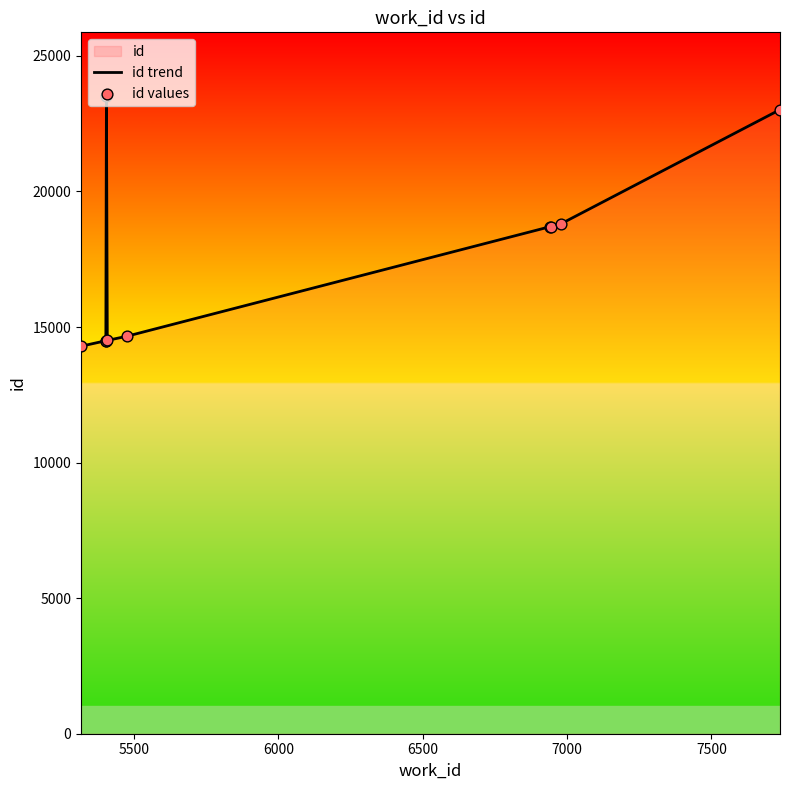

Which series reaches the minimum Y coordinate?

id trend